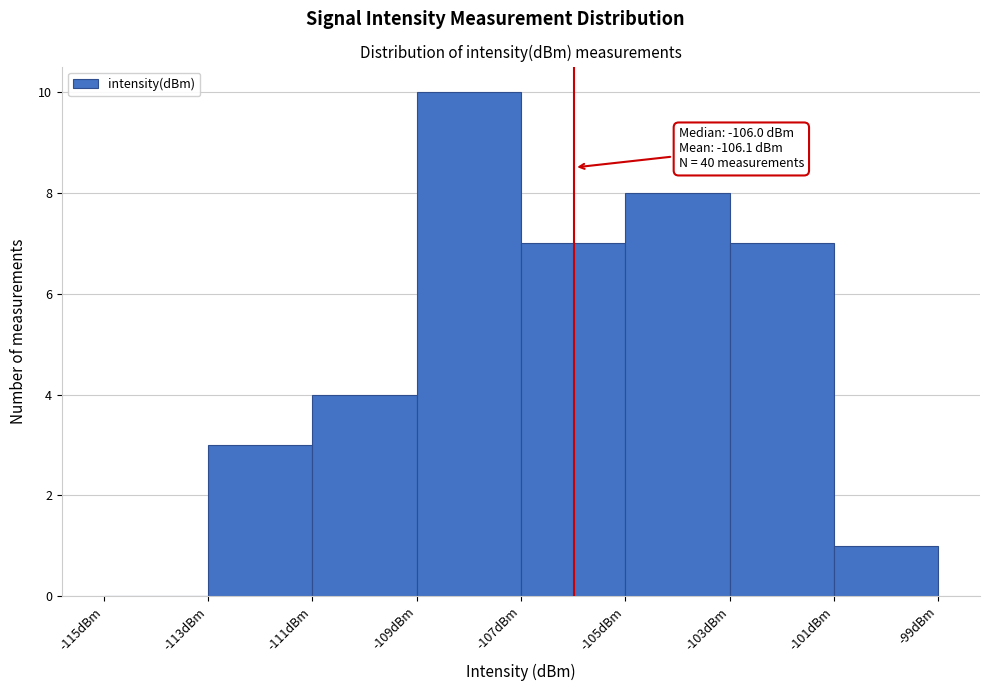

Over which range of the x-axis is the bar tallest?

-109 to -107